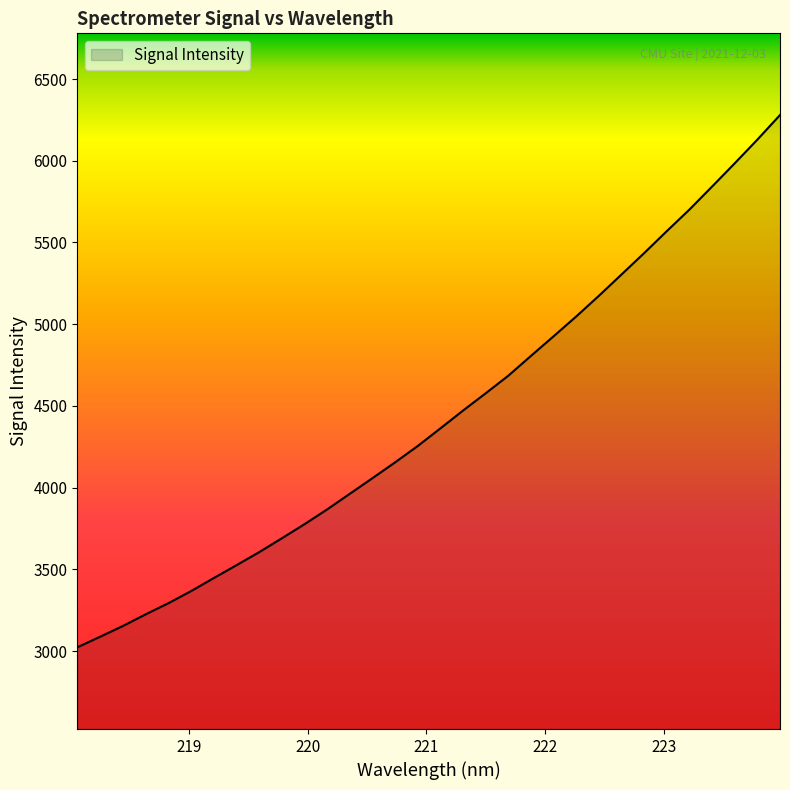

Does the chart display data point markers on the line(s)?

No